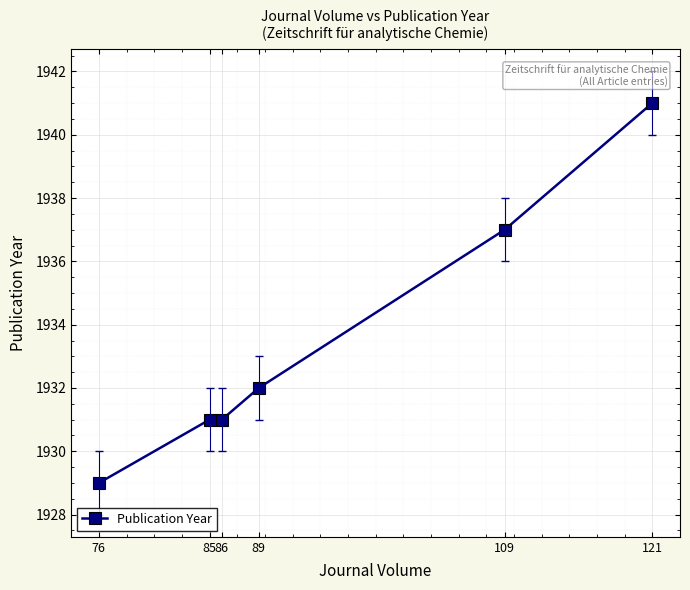

Rank the categories by value from lowest to highest.

76, 86, 85, 89, 109, 121